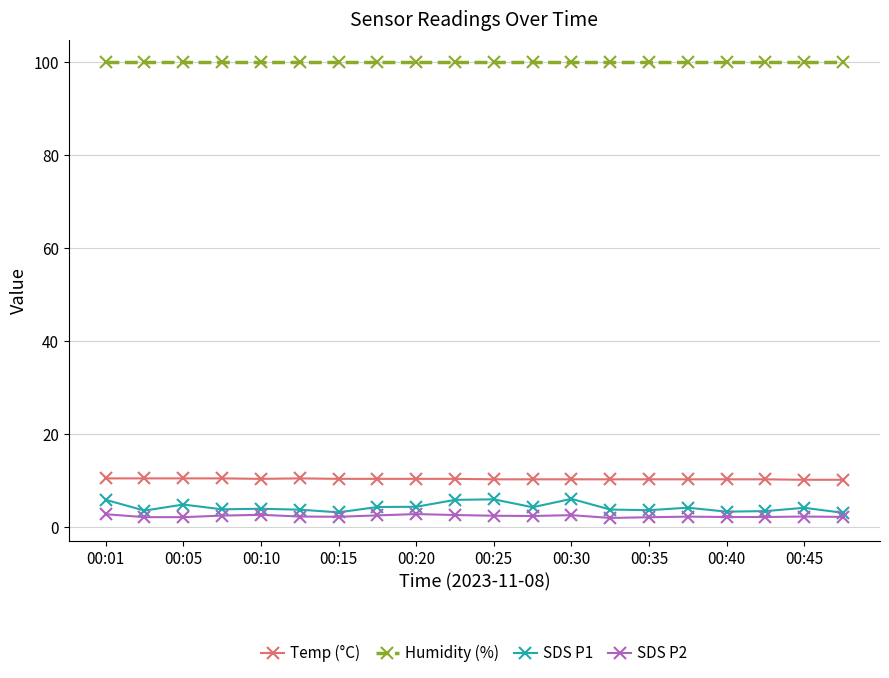

True or false: SDS P2 has more than 1 interior local peaks.

True